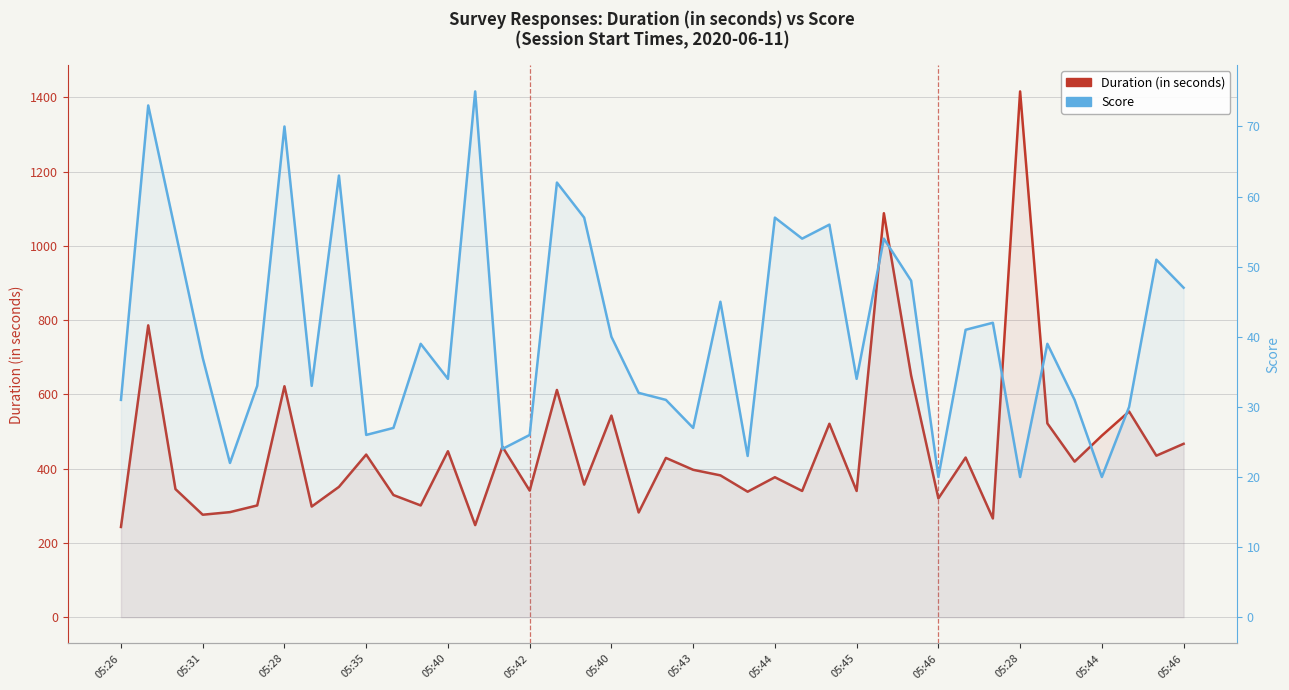

What is the difference between the maximum and minimum values in the Score series?

55